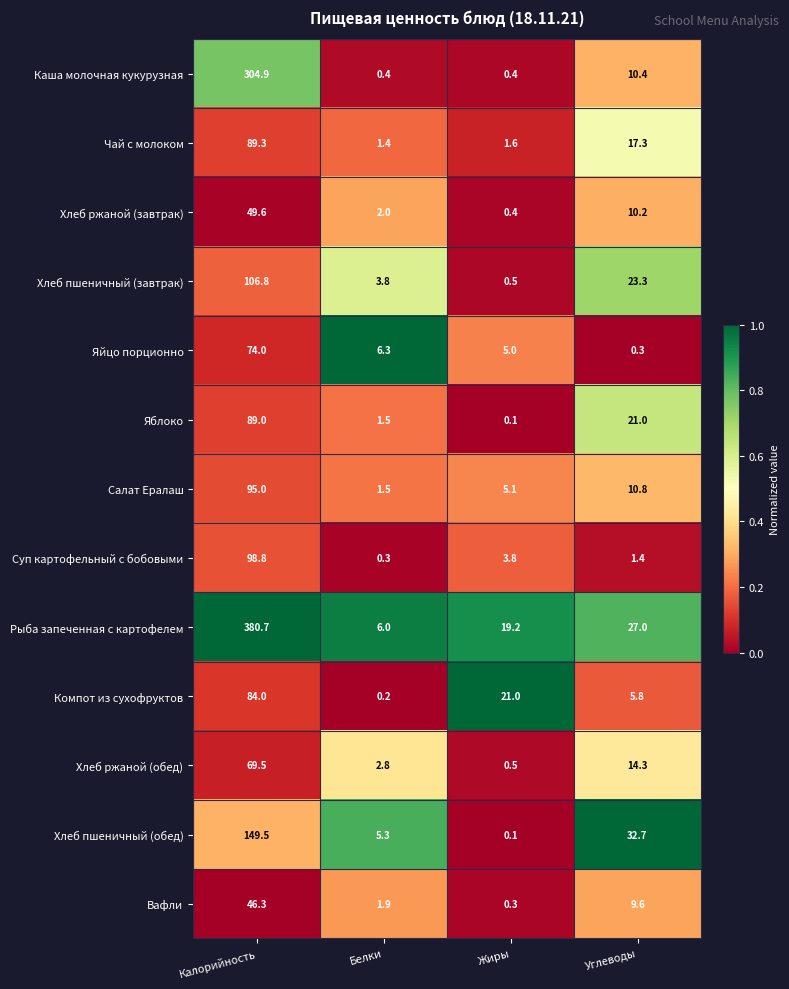

Which series has the largest range (max minus min)?

Рыба запеченная с картофелем